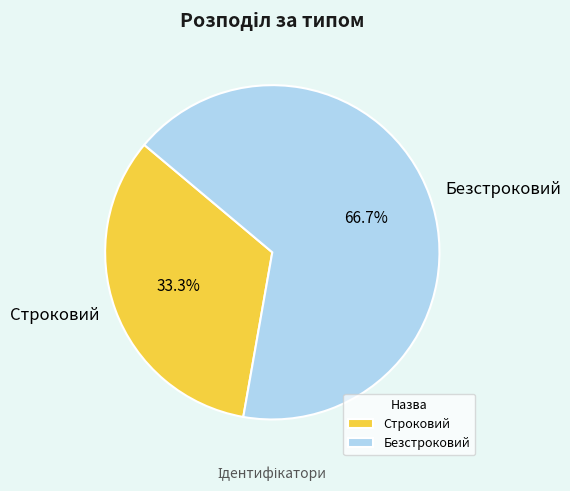

What is the majority slice?

Безстроковий